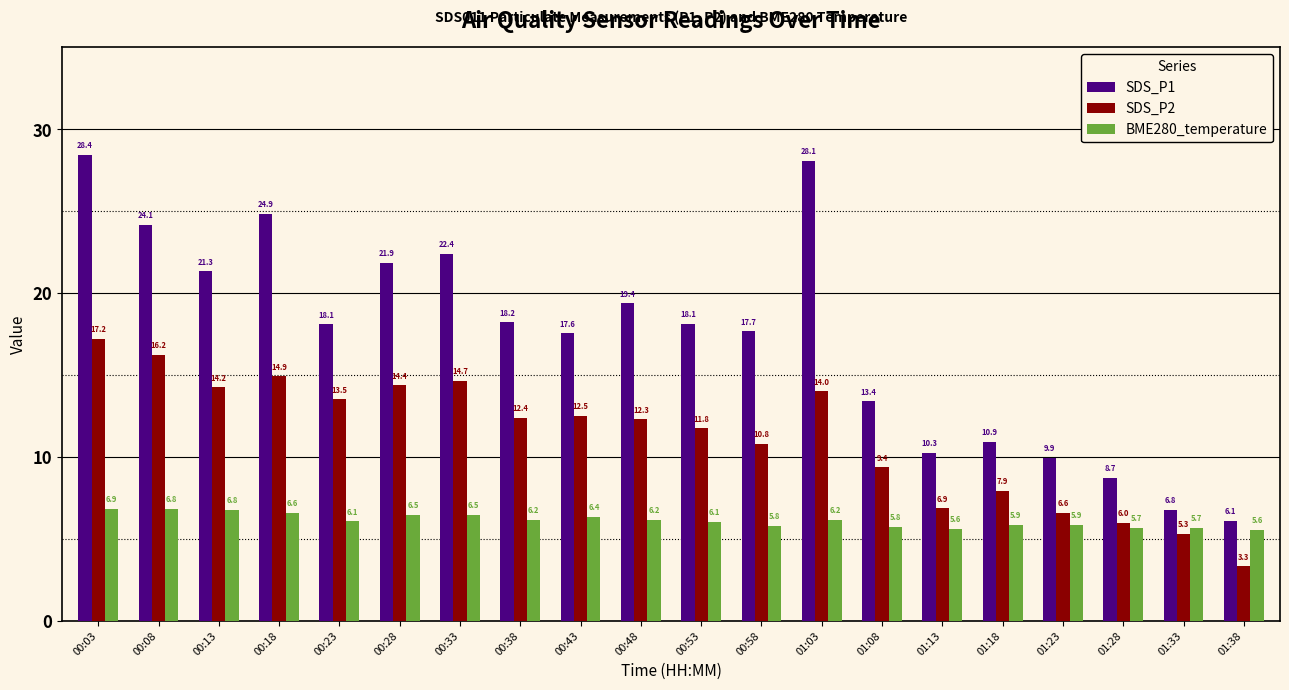

Which series changed the most between 00:18 and 01:33?

SDS_P1